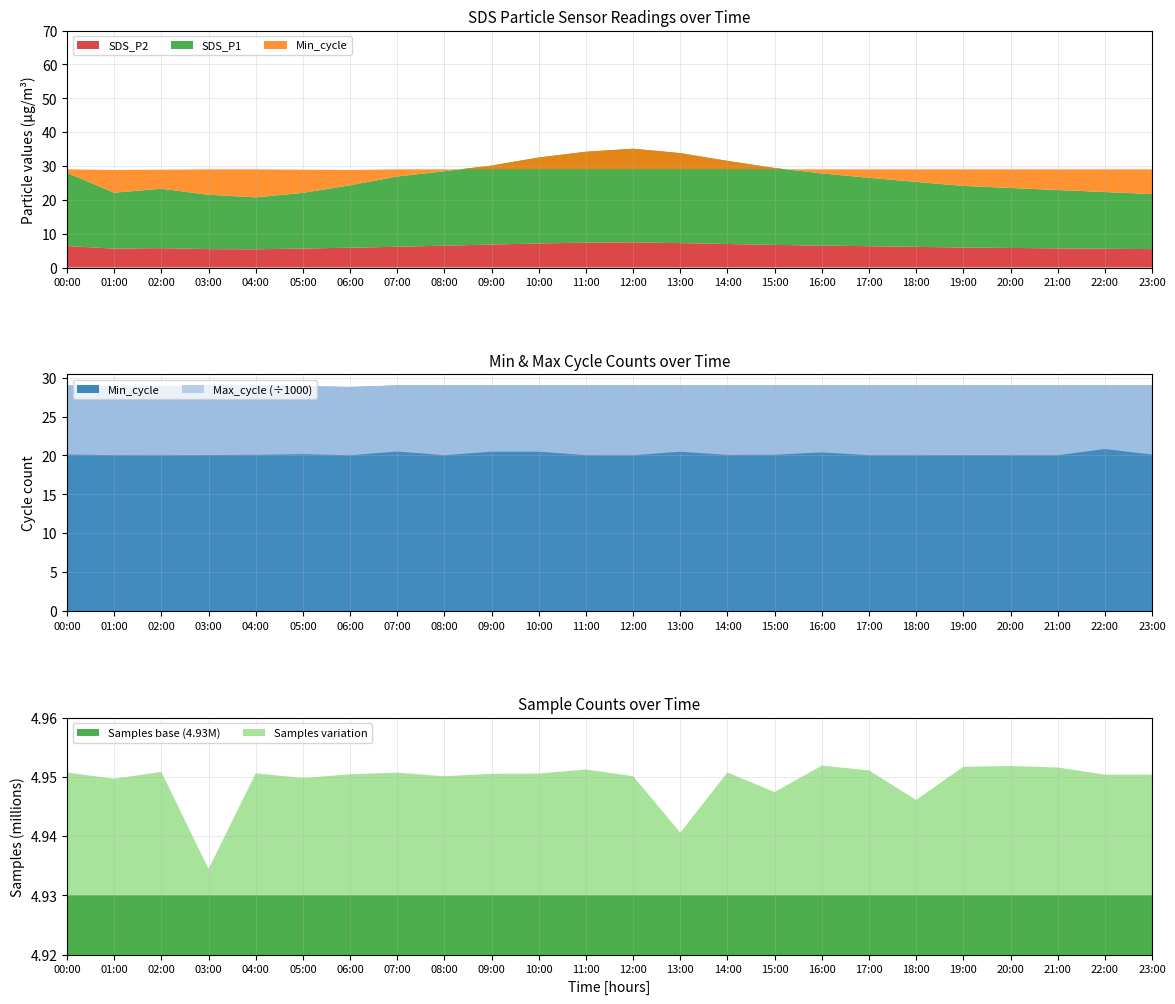

Reading right to left, what are all the values shown in this chart?

SDS_P1: 23:00=21.7	22:00=22.3	21:00=22.9	20:00=23.5	19:00=24.1	18:00=25.3	17:00=26.5	16:00=27.8	15:00=29.4	14:00=31.5	13:00=33.8	12:00=35.1	11:00=34.2	10:00=32.5	09:00=30.1	08:00=28.4	07:00=26.9	06:00=24.3	05:00=22.1	04:00=20.7	03:00=21.5	02:00=23.3	01:00=22.1	00:00=28.0
SDS_P2: 23:00=5.4	22:00=5.5	21:00=5.7	20:00=5.8	19:00=5.9	18:00=6.1	17:00=6.3	16:00=6.5	15:00=6.7	14:00=7.0	13:00=7.2	12:00=7.4	11:00=7.3	10:00=7.1	09:00=6.8	08:00=6.5	07:00=6.1	06:00=5.8	05:00=5.6	04:00=5.4	03:00=5.4	02:00=5.7	01:00=5.6	00:00=6.3
Min_cycle: 23:00=29.0	22:00=29.0	21:00=29.0	20:00=29.0	19:00=29.0	18:00=29.0	17:00=29.0	16:00=29.0	15:00=29.0	14:00=29.0	13:00=29.0	12:00=29.0	11:00=29.0	10:00=29.0	09:00=29.0	08:00=29.0	07:00=29.0	06:00=28.8	05:00=28.9	04:00=29.0	03:00=29.0	02:00=28.9	01:00=28.8	00:00=29.0